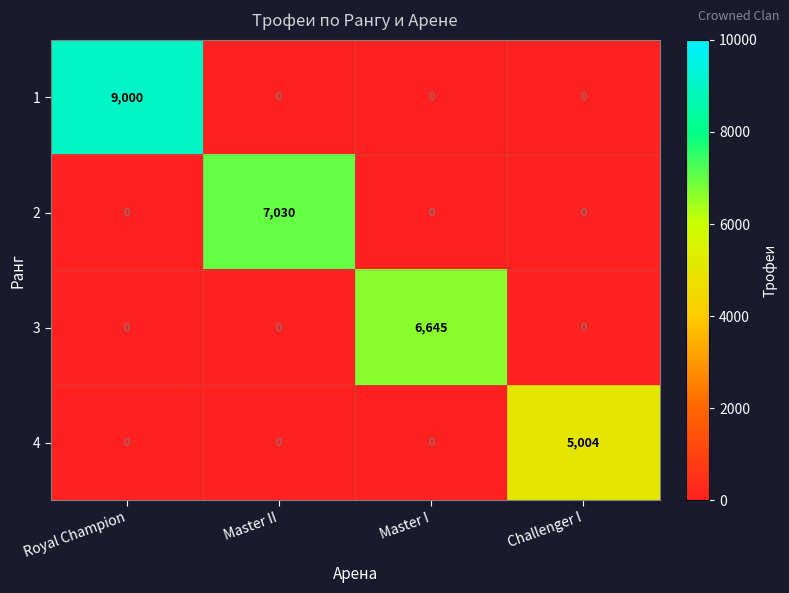

At how many categories does at least one series exceed 1958?

4